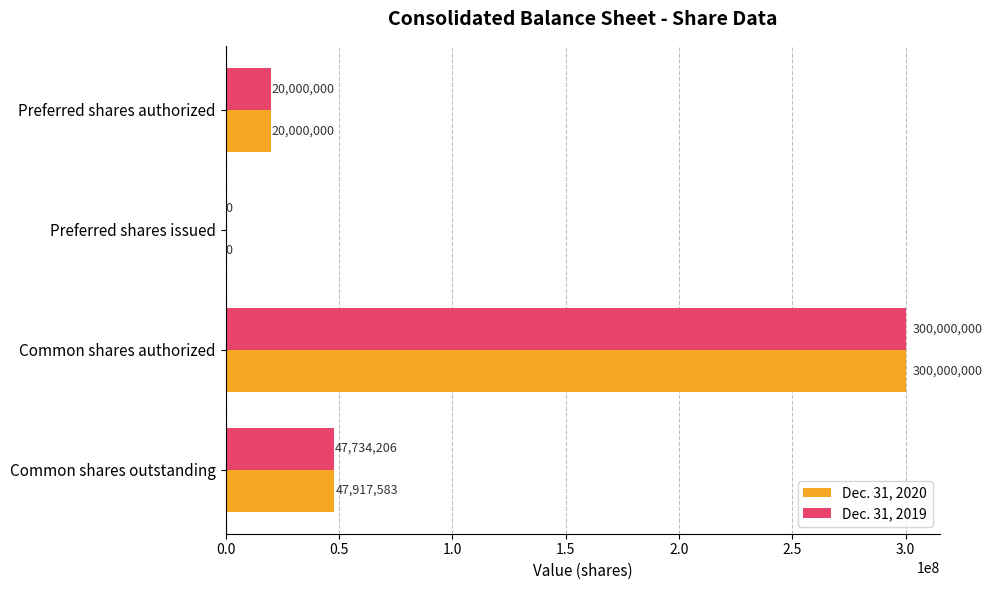

What is the total value across all series at Common shares outstanding?

95651789